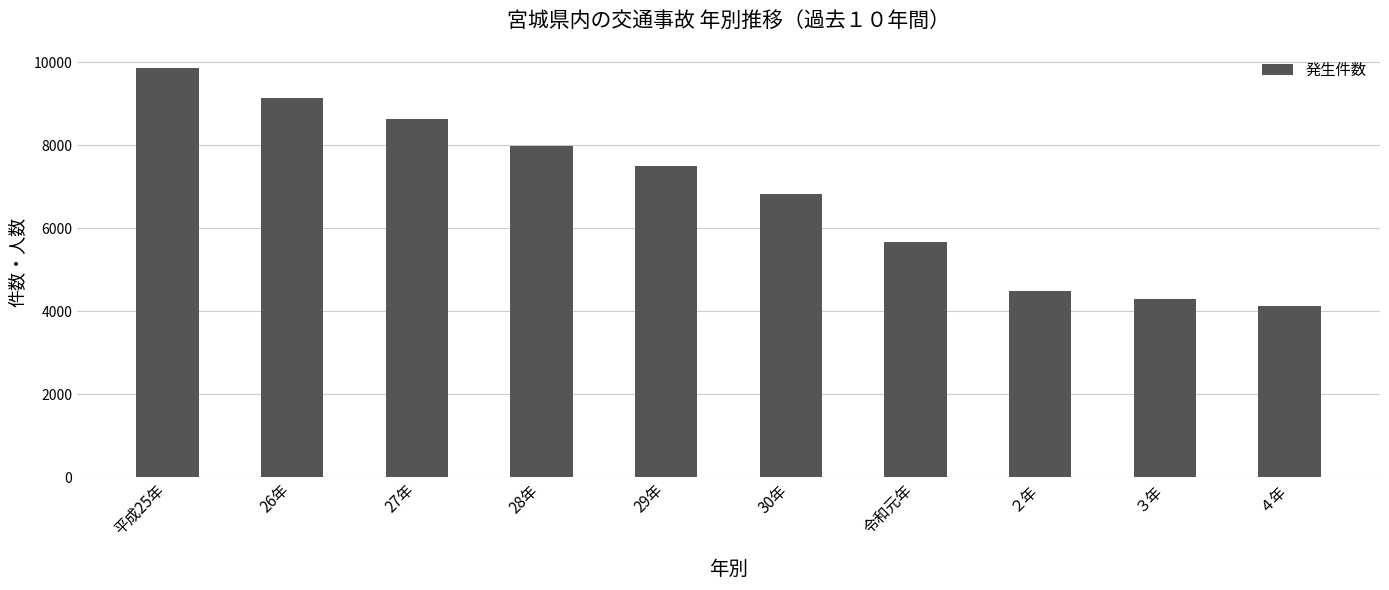

Does the chart contain stacked bars?

No